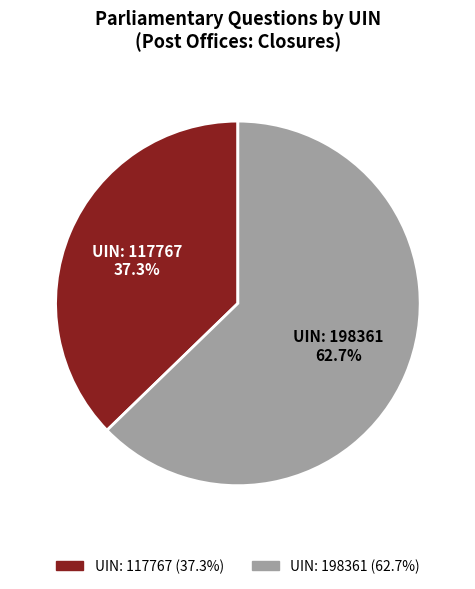

Count the number of slices in the pie.

2